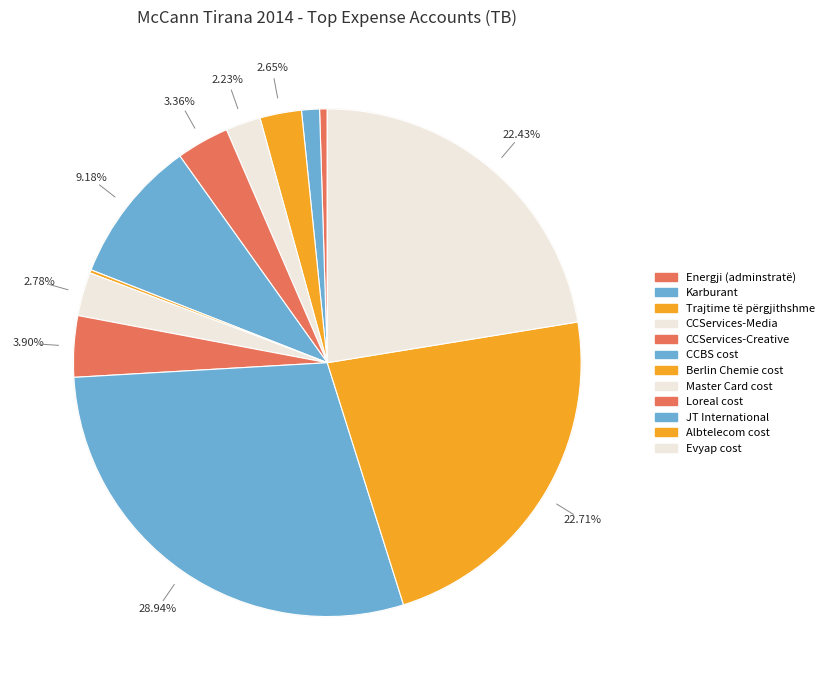

Does any single category account for the majority?

No